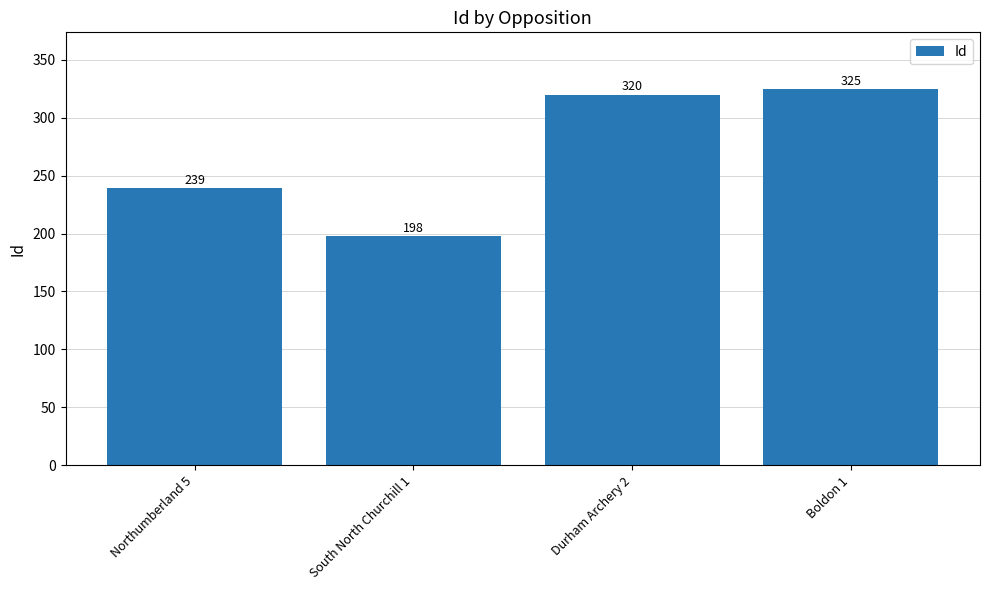

What is the label of the 3rd bar from the right?

South North Churchill 1